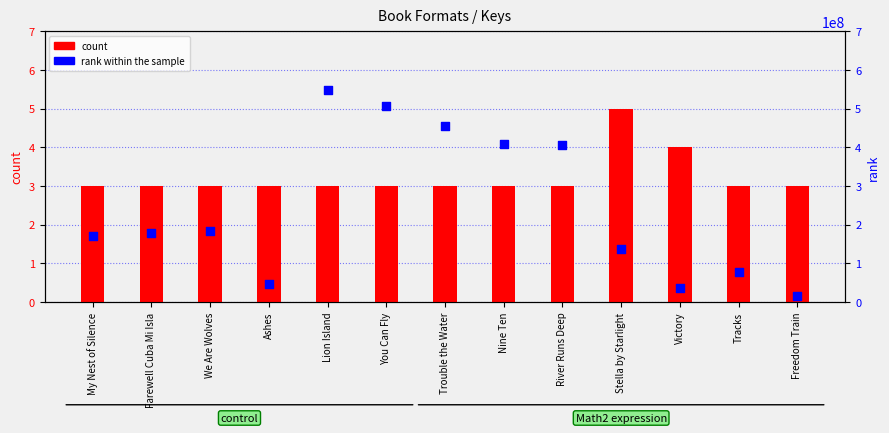

Which series contains the highest Y value?

rank within the sample